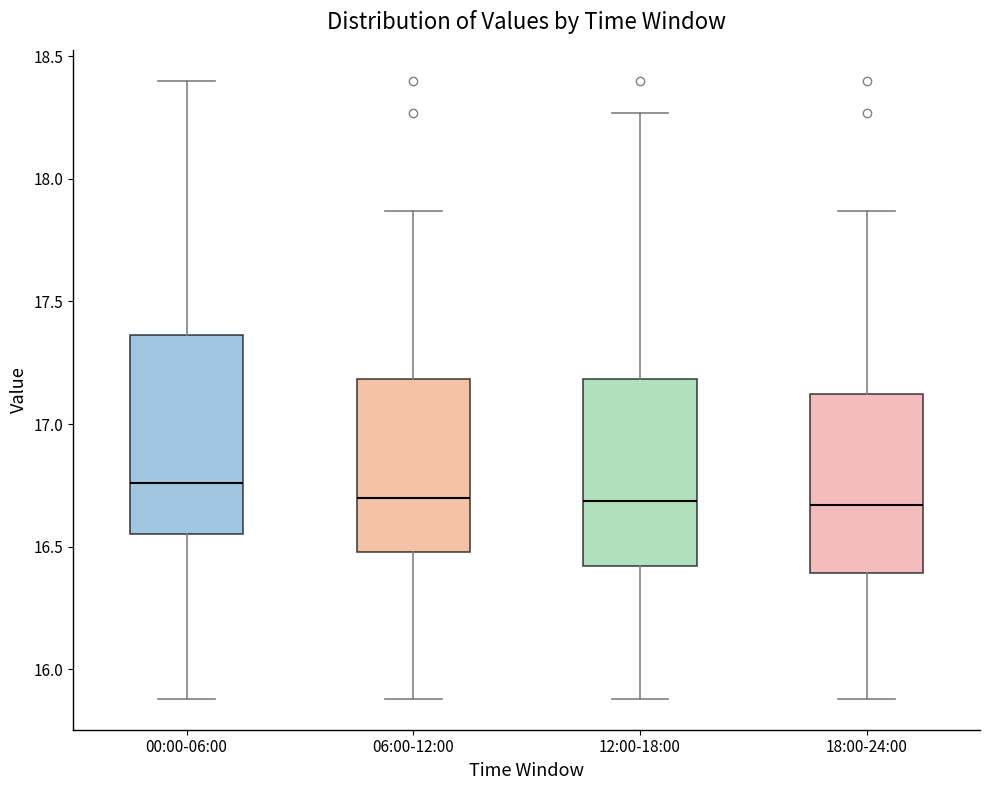

Reading left to right, read every box against the y-axis: the position of its median line, the range the box covers, and the ends of its whiskers. The values are not printed on the chart, so give them approximately, as read against the axis.

00:00-06:00: median 16.75, box 16.55 to 17.35, whiskers 15.90 to 18.40
06:00-12:00: median 16.70, box 16.50 to 17.20, whiskers 15.90 to 17.85
12:00-18:00: median 16.70, box 16.40 to 17.20, whiskers 15.90 to 18.25
18:00-24:00: median 16.65, box 16.40 to 17.10, whiskers 15.90 to 17.85